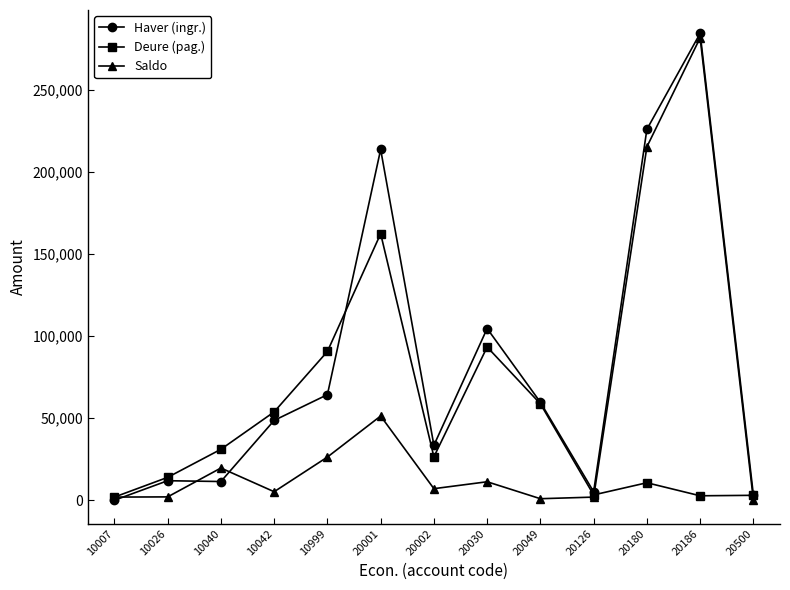

Where is the first local minimum for Deure (pag.)?

20002